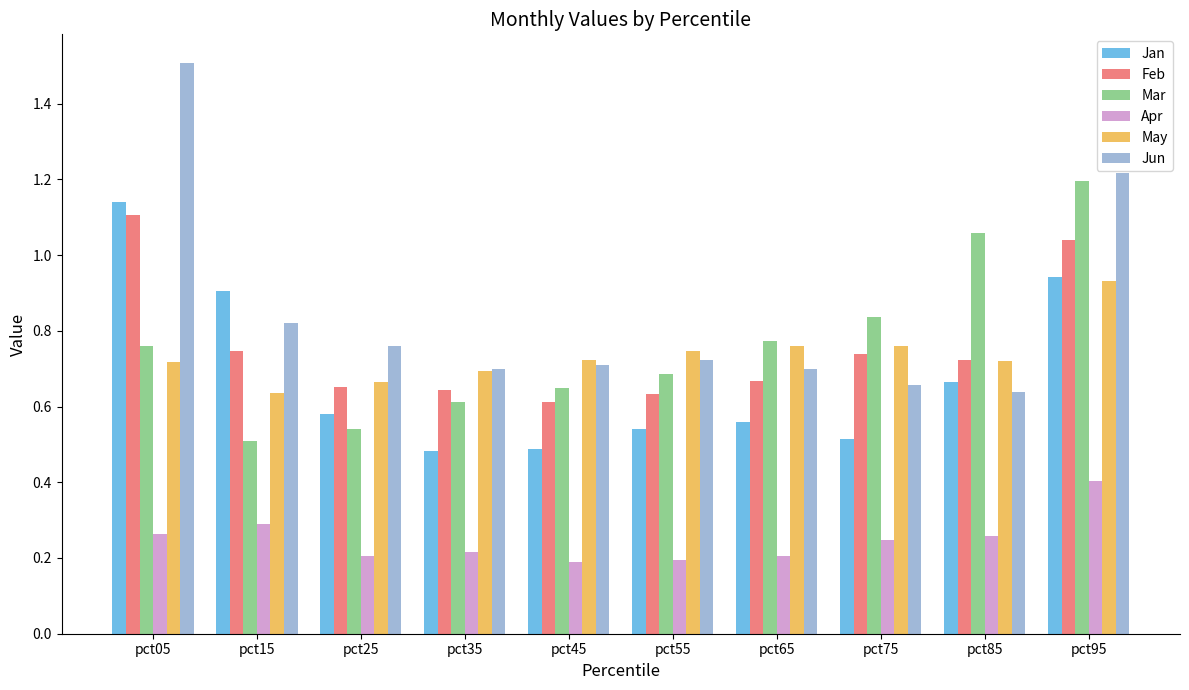

What is the difference between the second highest and minimum values in the Feb series?

0.4